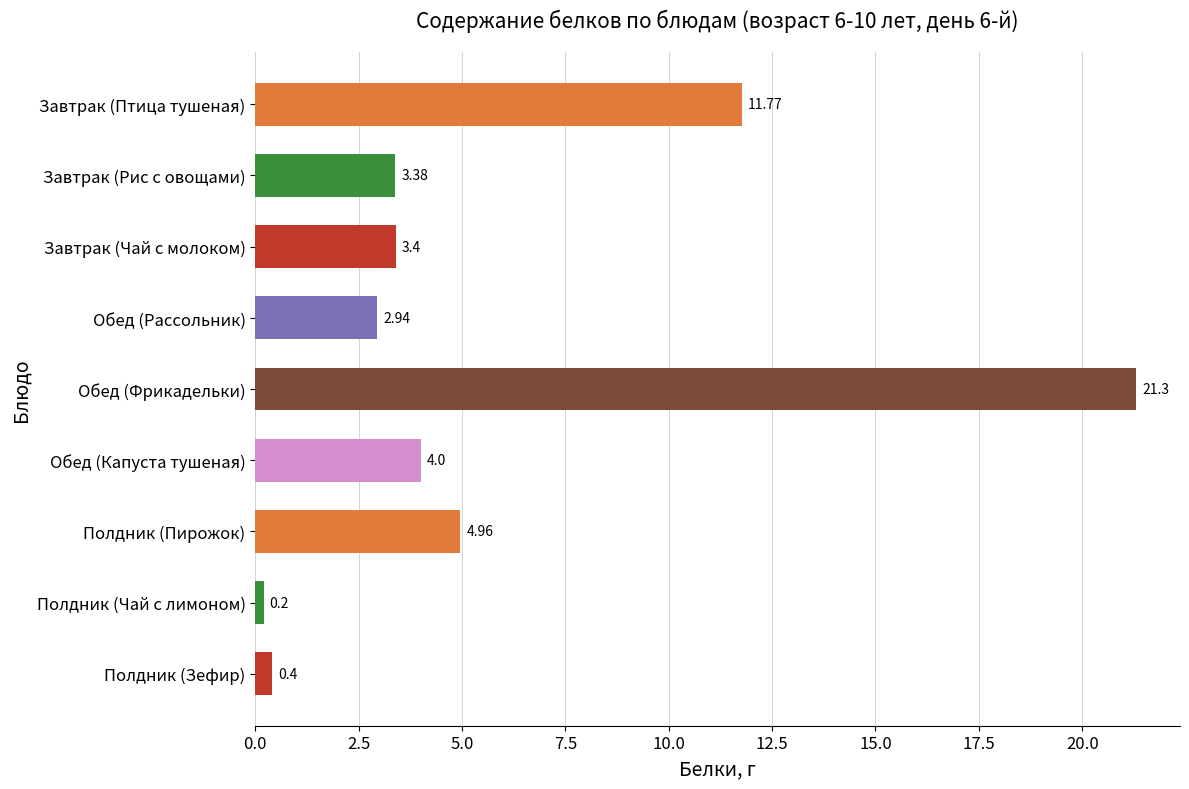

What is the label of the 9th bar from the bottom?

Завтрак (Птица тушеная)